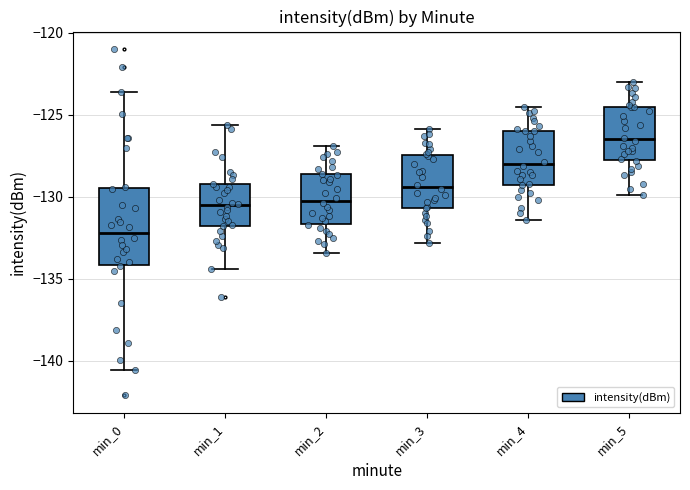

Which box has the lowest median line?

min_0